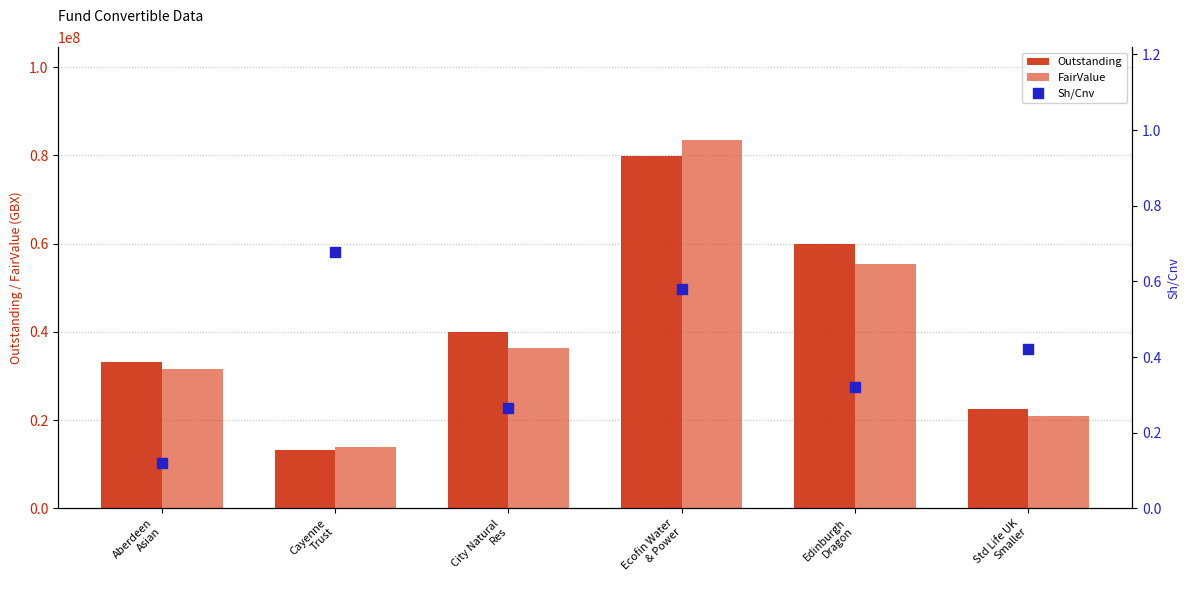

What is the total value across all series at Cayenne
Trust?

27053384.7